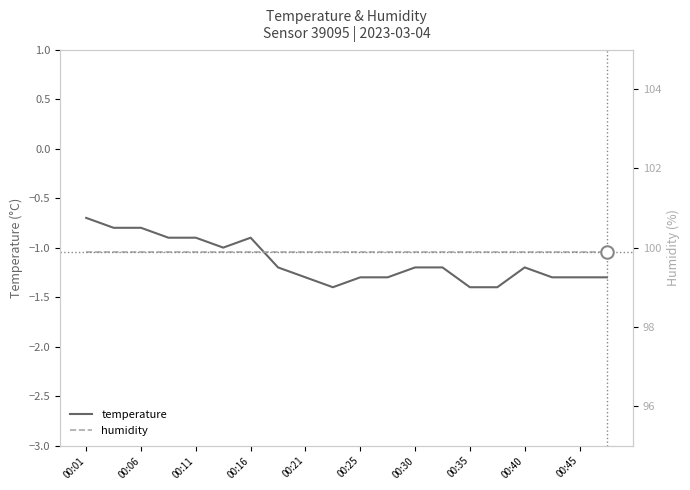

What is the average value of the temperature series?

-1.1